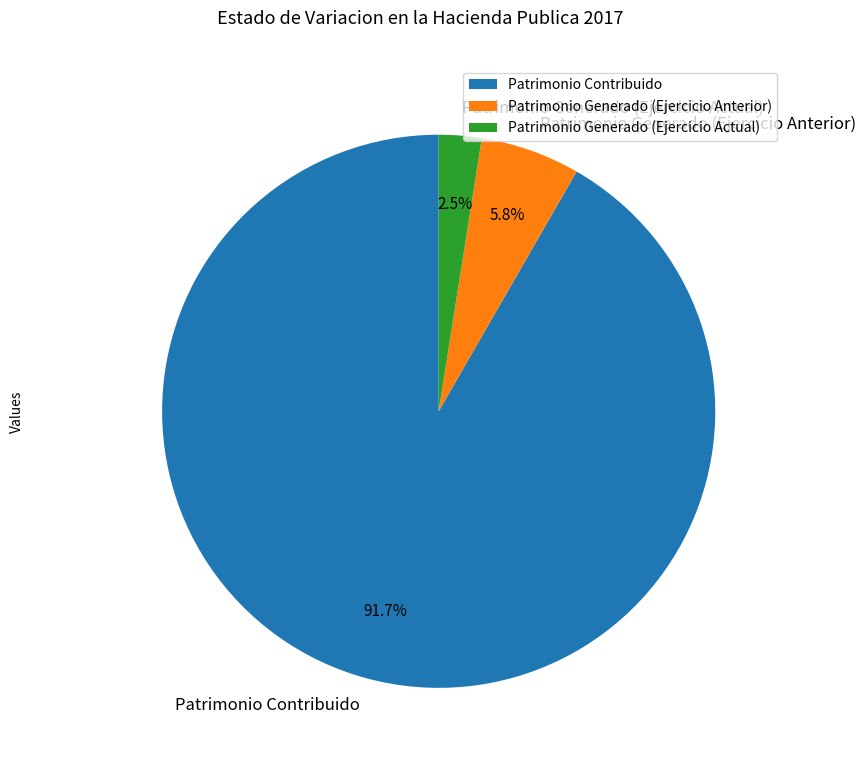

What percentage is NOT represented by Patrimonio Generado (Ejercicio Anterior)?

94.2%